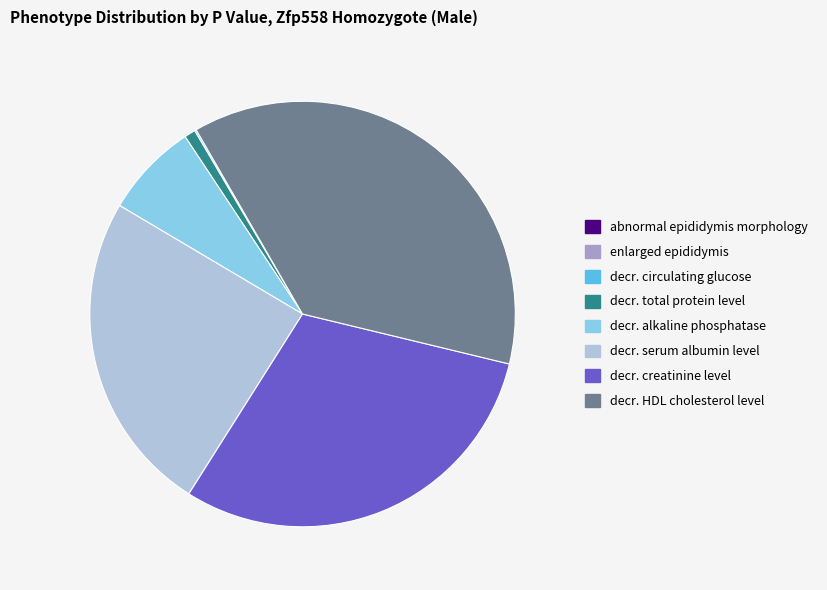

Which slice is the largest?

decr. HDL cholesterol level